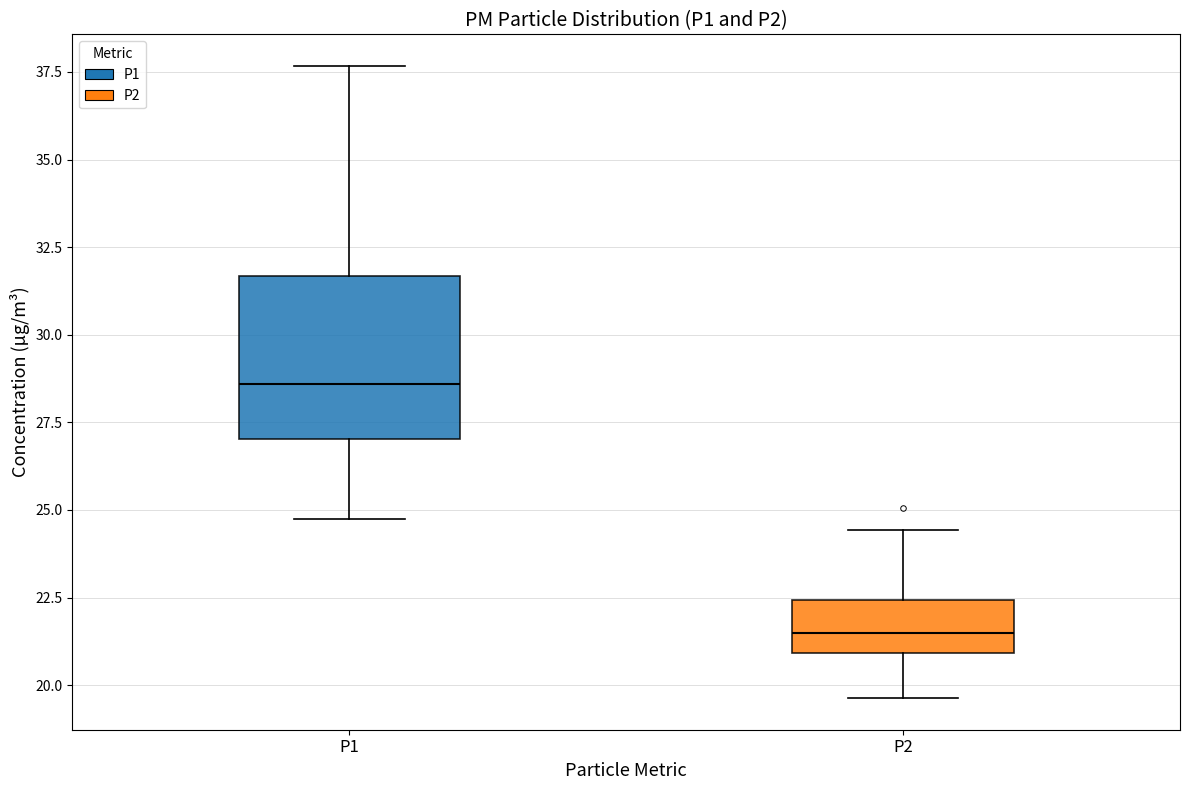

Which box has the lowest median line?

P2